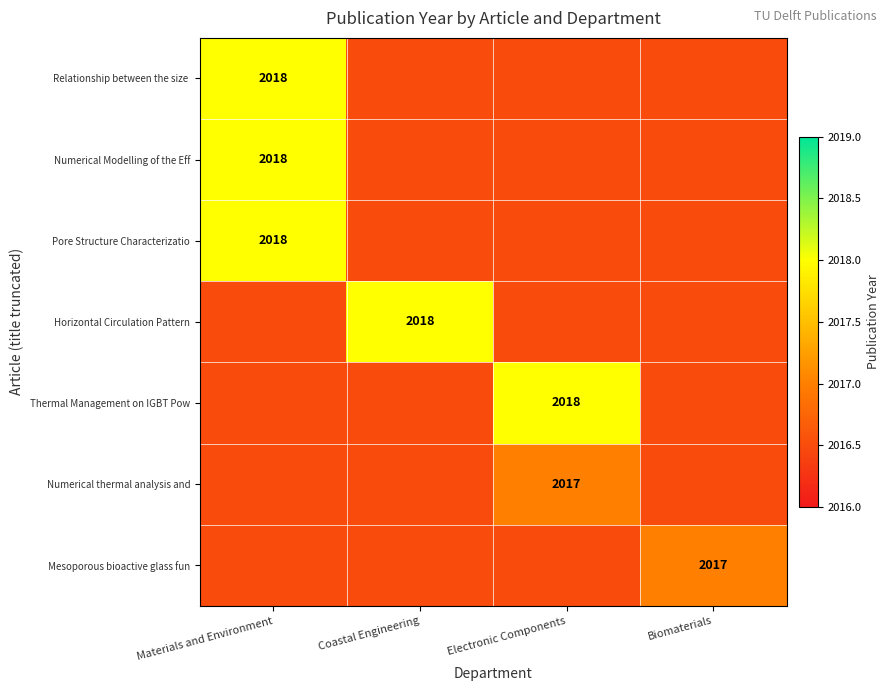

True or false: Numerical Modelling of the Eff has a value of 2018.0 at Materials and Environment.

True